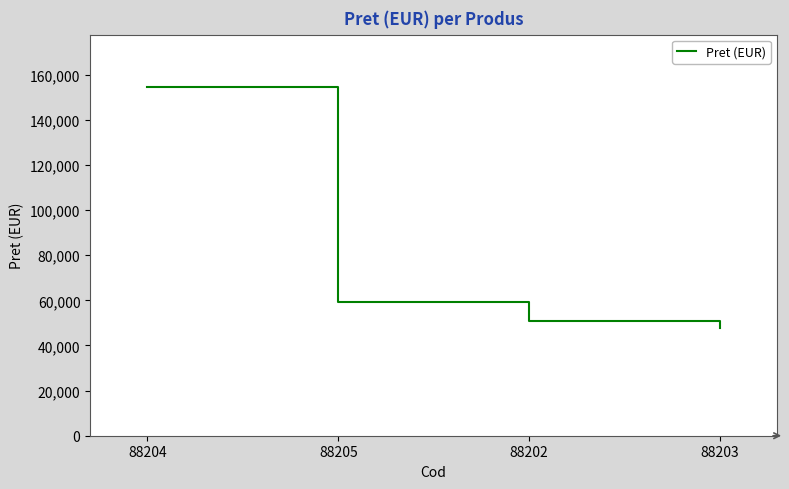

What is the ratio of the value at 88205 to the value at 88204?

0.4